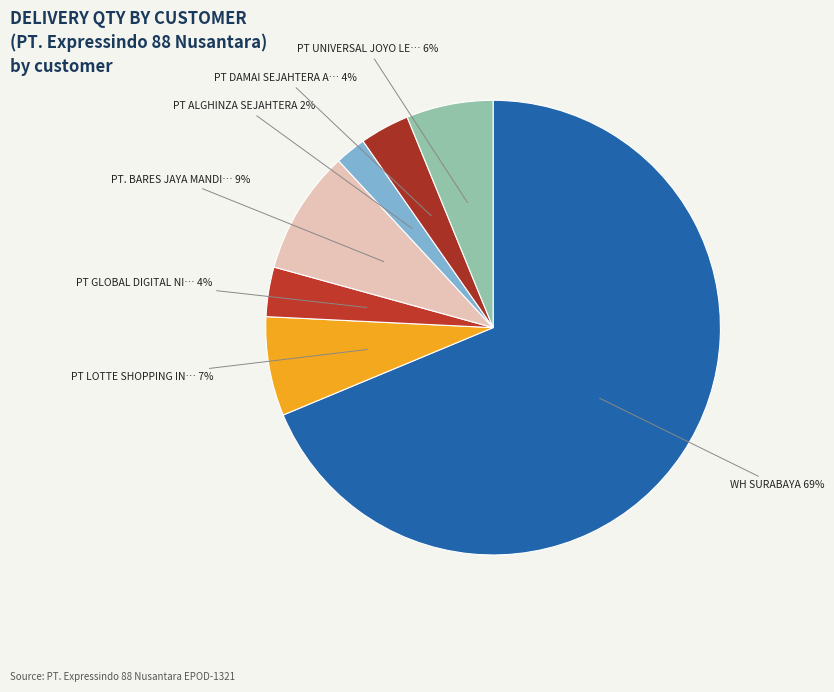

Rank the categories by value from highest to lowest.

WH SURABAYA, PT. BARES JAYA MANDIRI, PT LOTTE SHOPPING INDONESIA, PT UNIVERSAL JOYO LESTARI, PT GLOBAL DIGITAL NIAGA TBK, PT DAMAI SEJAHTERA ABADI TBK, PT ALGHINZA SEJAHTERA